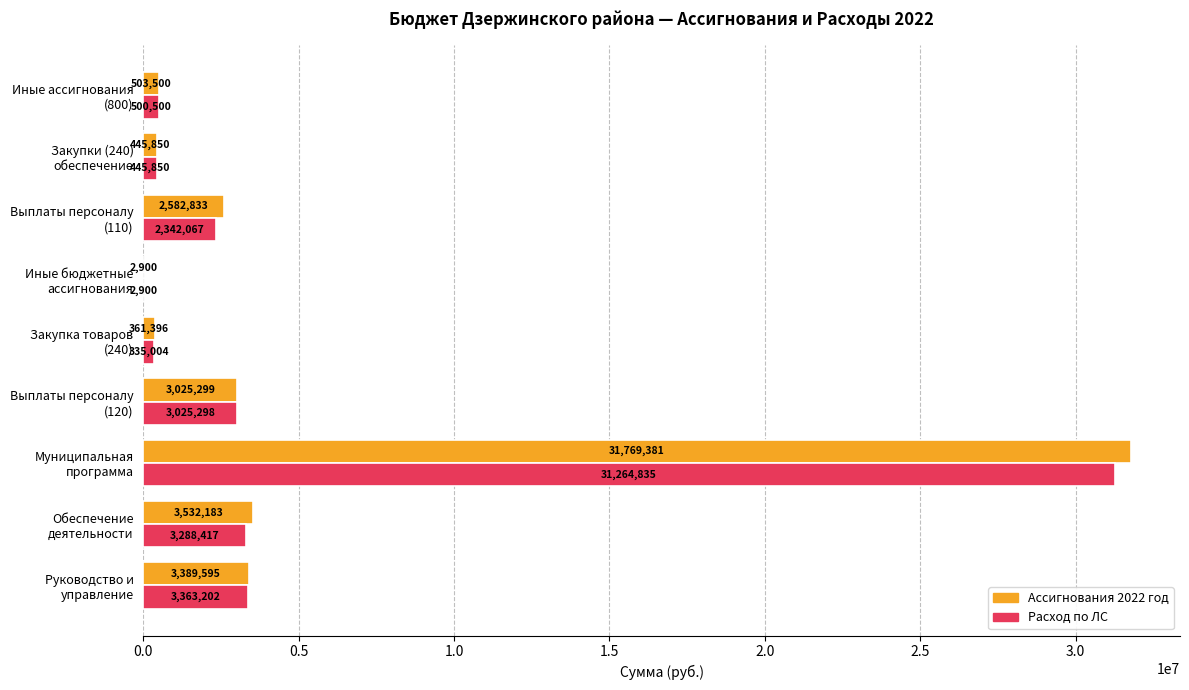

What is the greatest value displayed?

31769381.0